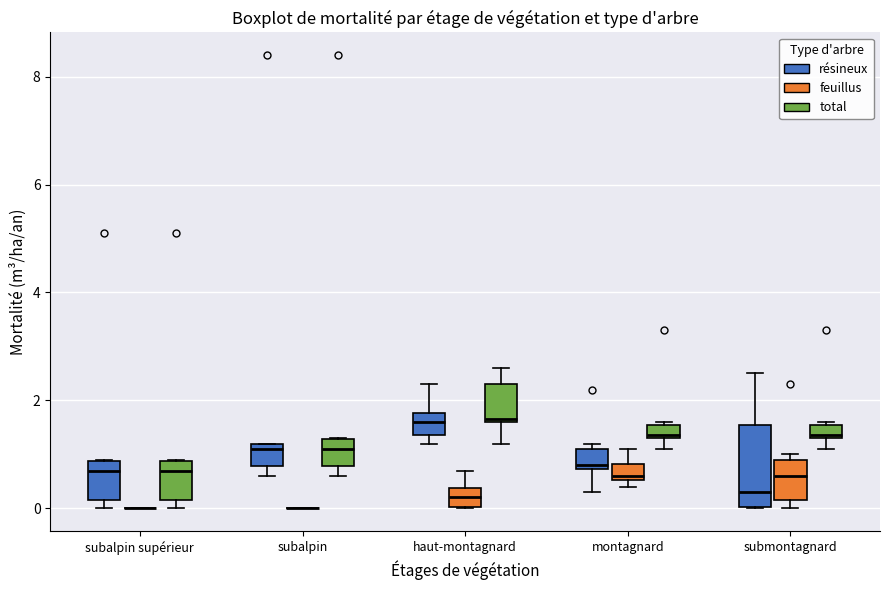

Comparing the boxes themselves (not the whiskers), which one is the tallest?

submontagnard (résineux)